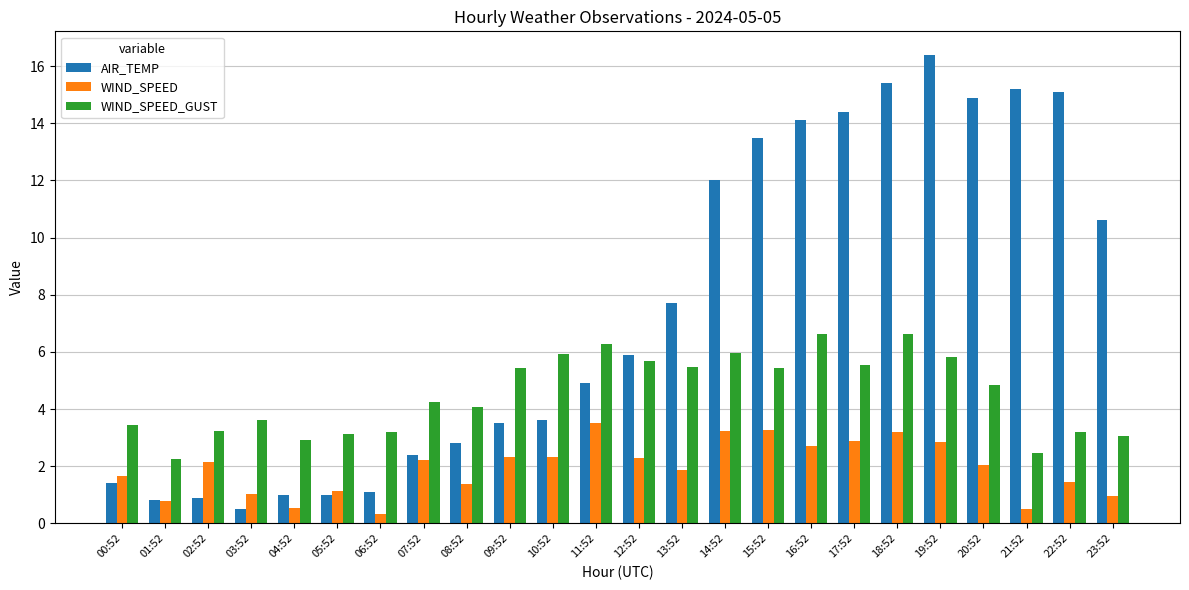

What is the label of the 4th bar from the right?

20:52